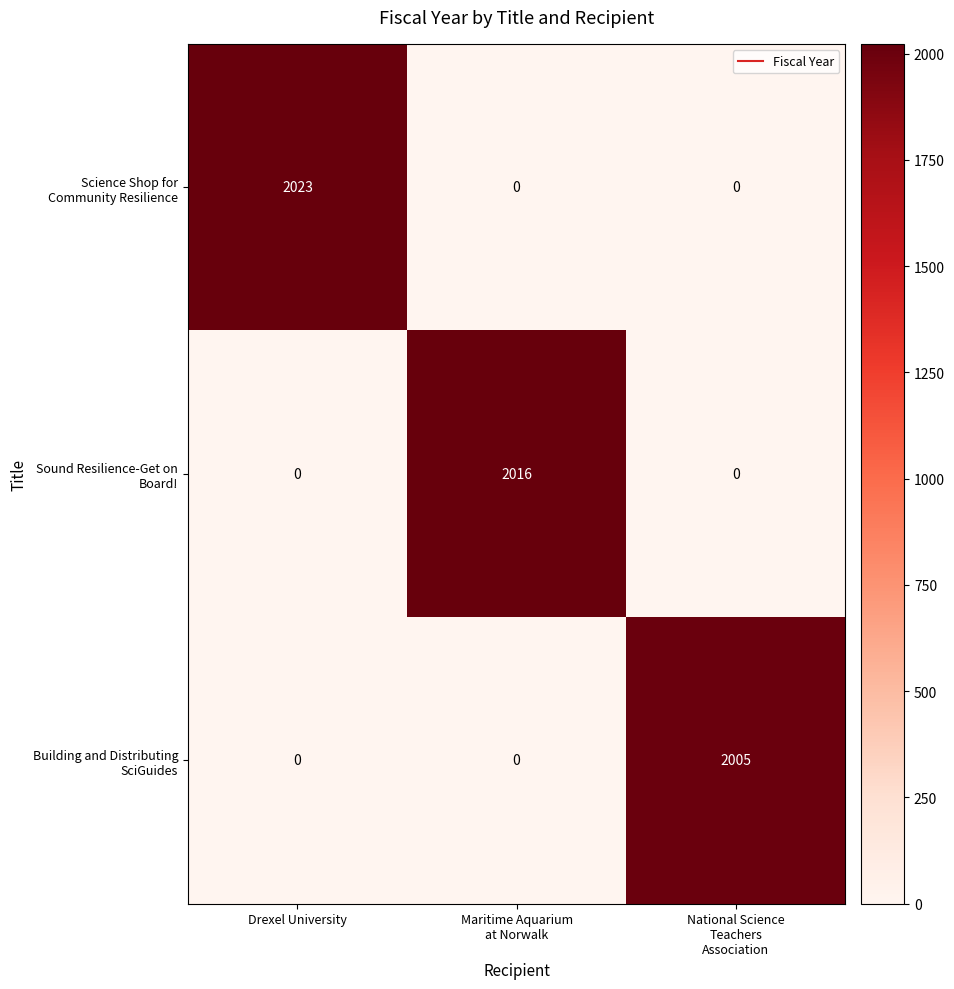

Which category has the highest value across all series?

Drexel University